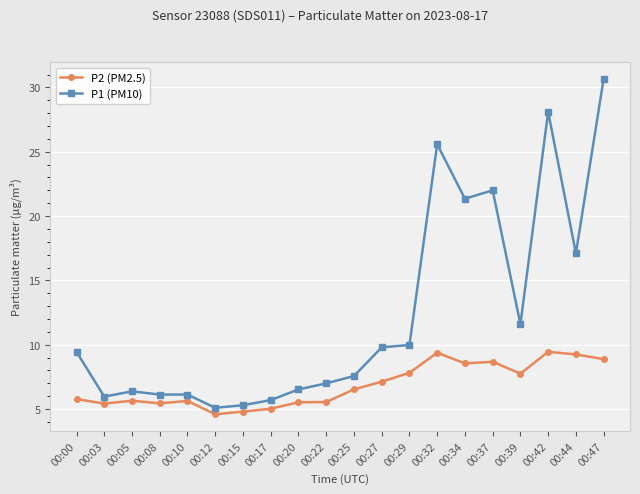

The value of P2 (PM2.5) at 00:37 is 14.1. True or false?

False